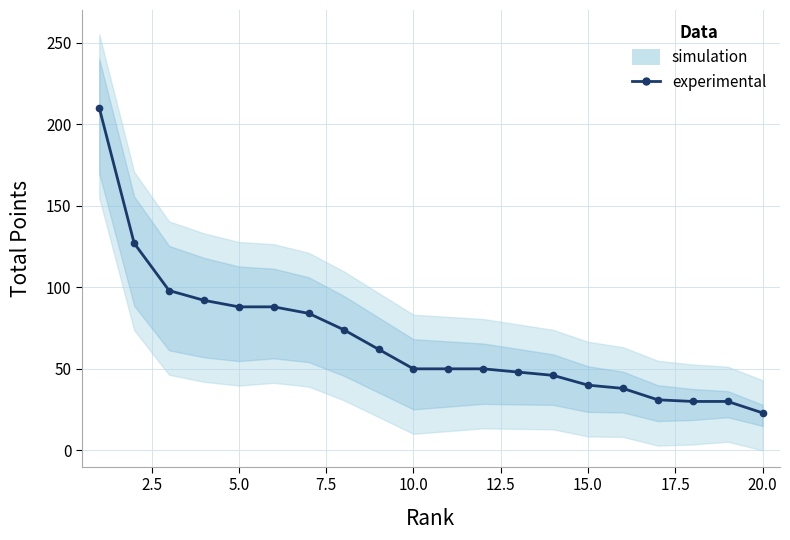

How many values are below 50?

8